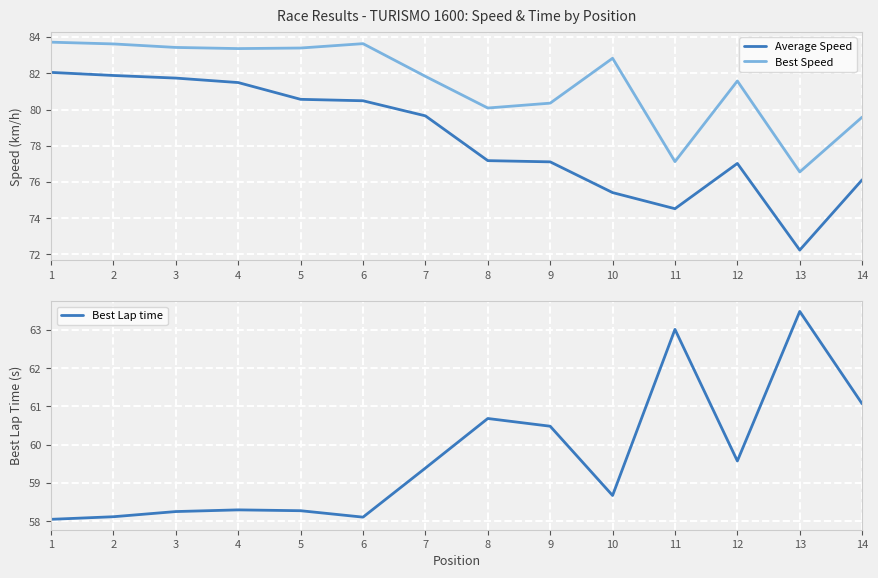

What is the total value across all series at 11?

214.7